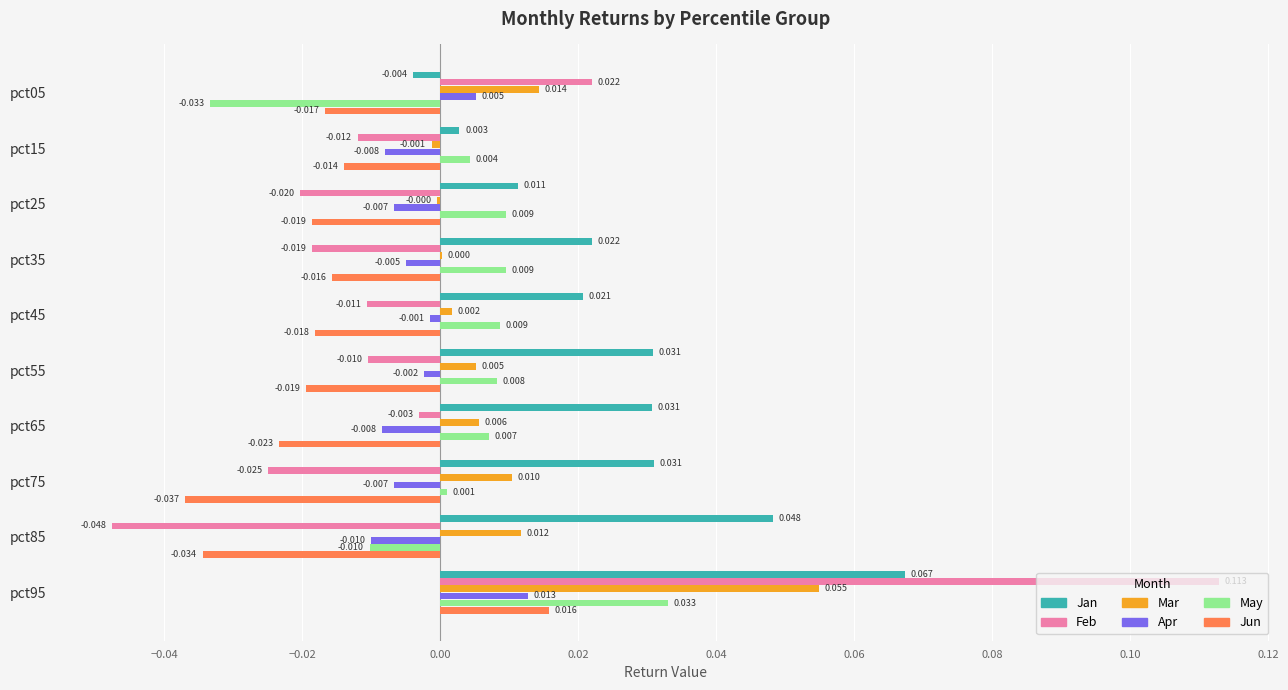

Which series changed the most between pct25 and pct65?

Jan